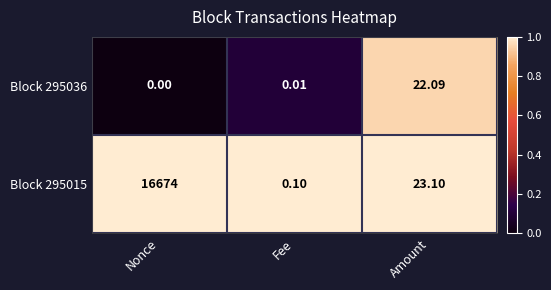

At which label is Block 295015 closest to 8337?

Amount